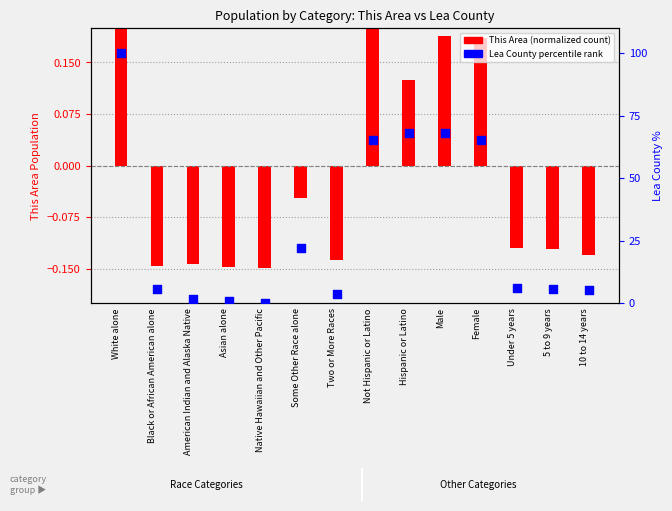

Is the value of This Area (normalized) at Some Other Race alone greater than the value of Lea County percentile rank at Not Hispanic or Latino?

No